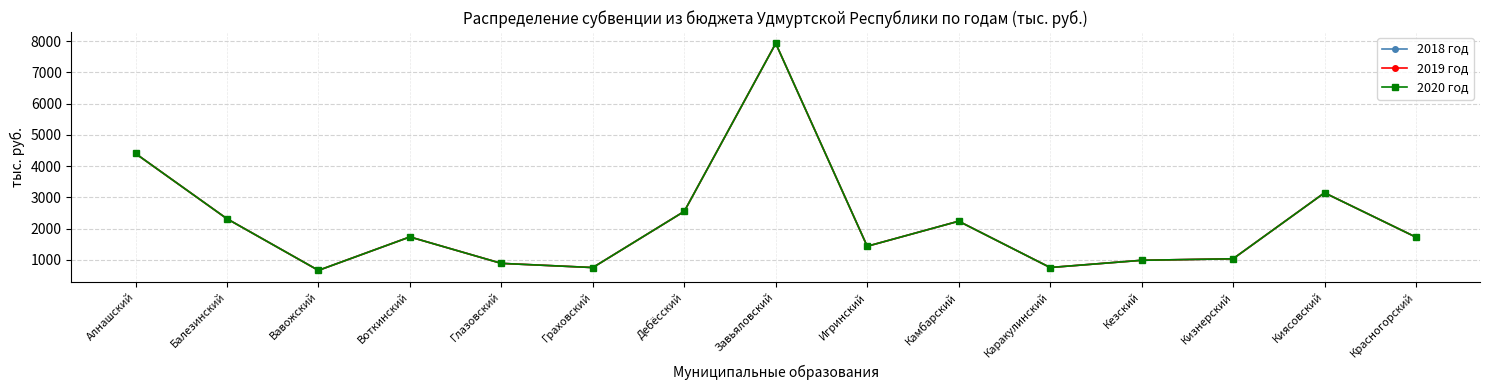

True or false: 2020 год has more than 2 interior local peaks.

True